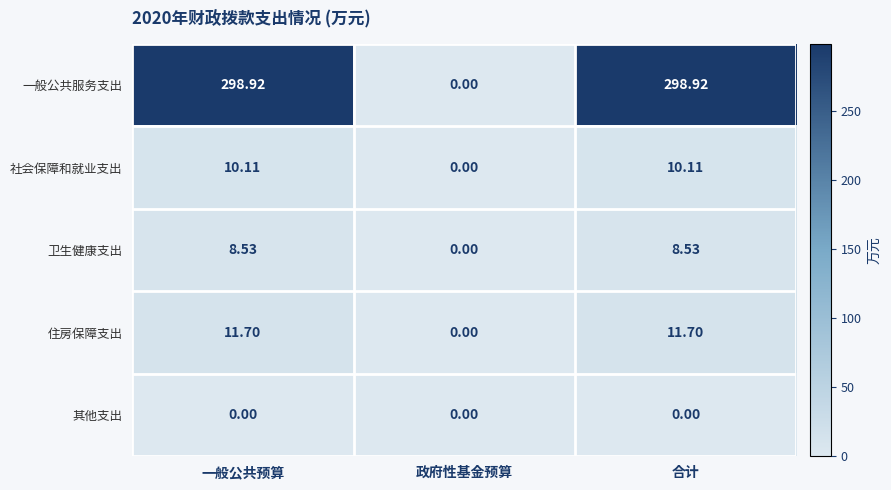

Is the value of 住房保障支出 at 一般公共预算 greater than the value of 社会保障和就业支出 at 一般公共预算?

Yes